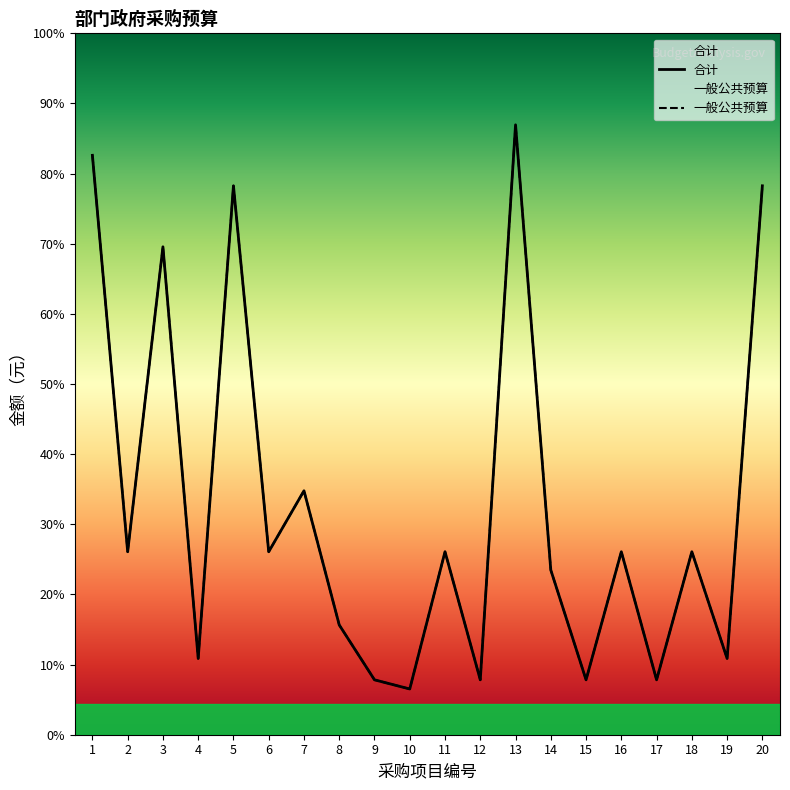

At which label does 一般公共预算 first exceed 6000?

1